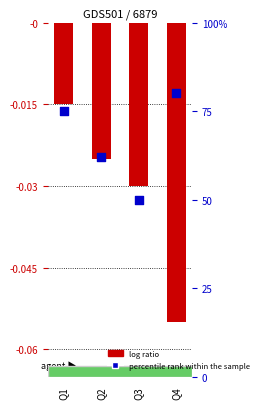

Which series reaches the minimum Y coordinate?

log ratio